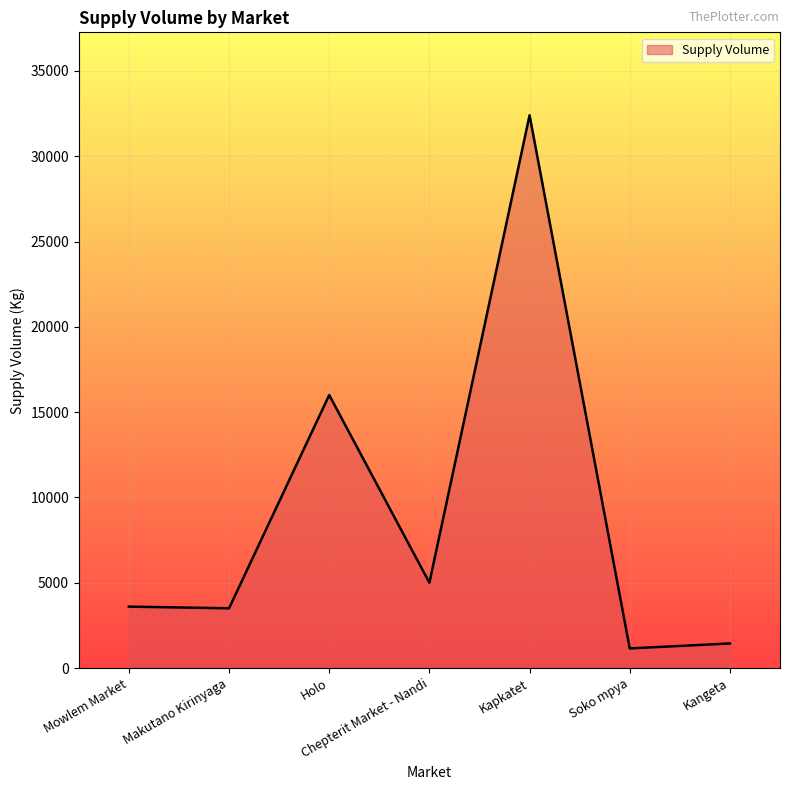

What is the difference between the second highest and second lowest values?

14560